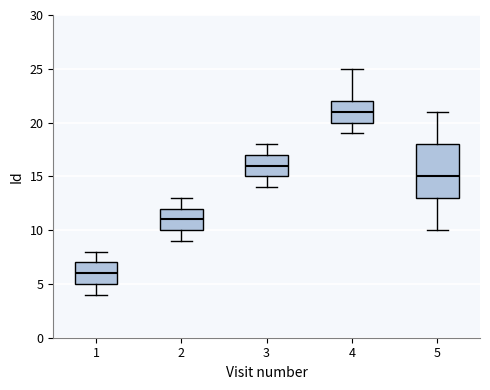

Reading left to right, transcribe this box plot: for each box, give where its median line is, the range the box spans, and where its two whiskers end, as read against the y-axis. The values are not printed on the chart, so give them approximately, as read against the axis.

1: median 6, box 5 to 7, whiskers 4 to 8
2: median 11, box 10 to 12, whiskers 9 to 13
3: median 16, box 15 to 17, whiskers 14 to 18
4: median 21, box 20 to 22, whiskers 19 to 25
5: median 15, box 13 to 18, whiskers 10 to 21